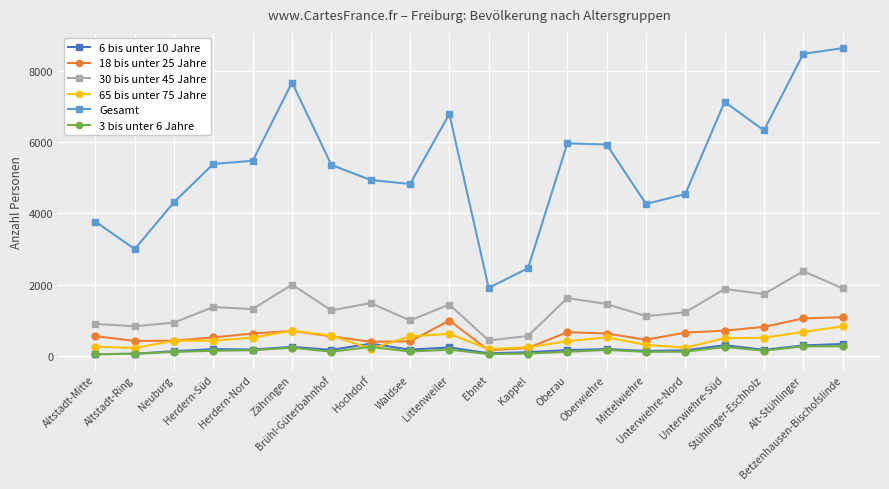

At how many categories does at least one series exceed 7397?

3